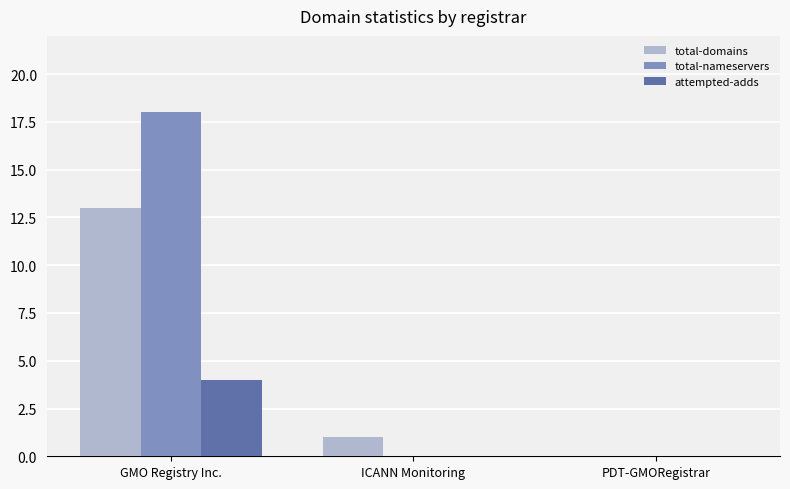

Does the chart contain stacked bars?

No